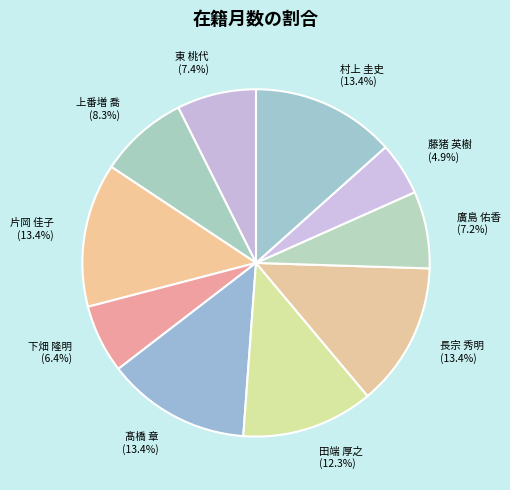

Is it true that 片岡 佳子 is 13% of the pie?

True